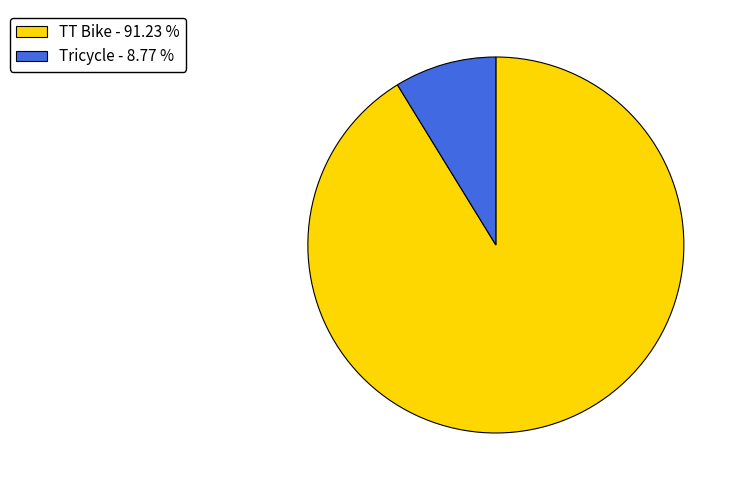

Do Tricycle and TT Bike together represent more than half of the pie?

Yes